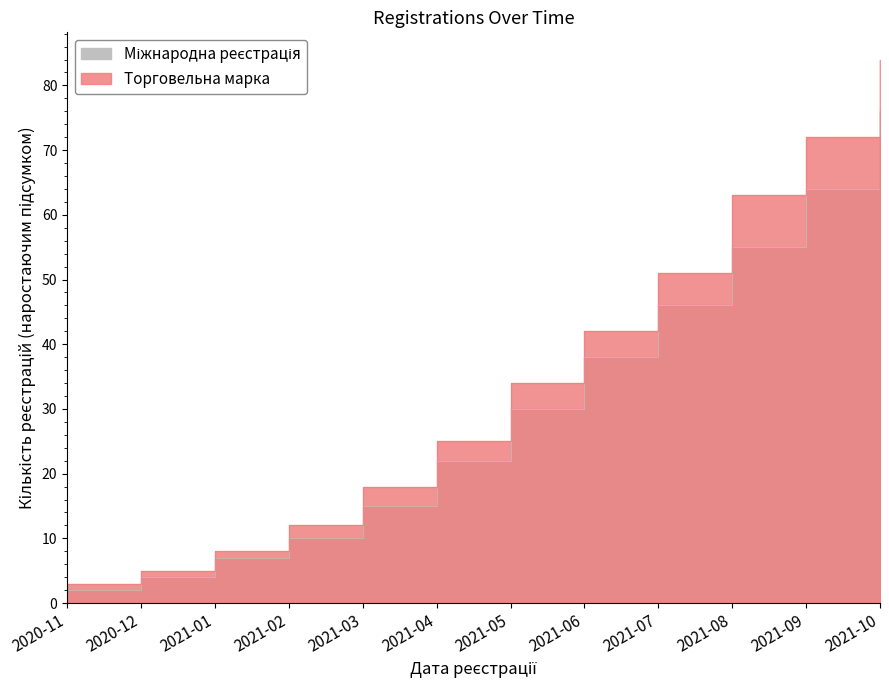

What is the value of the Торговельна марка point at the 10th from the left?

63